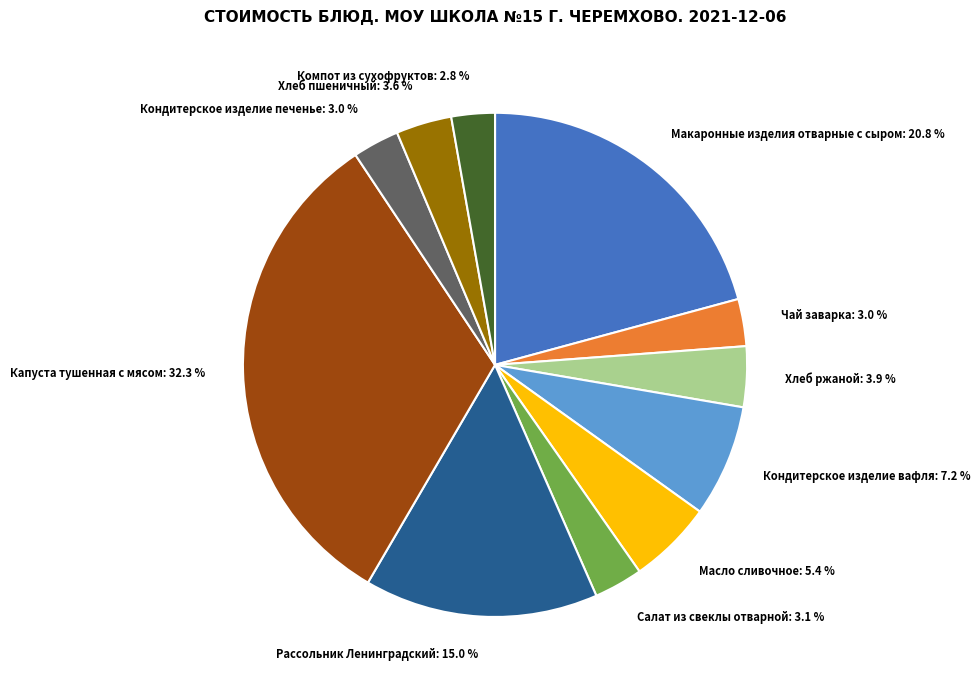

Approximately how many times larger is the value at Масло сливочное compared to Чай заварка?

1.8